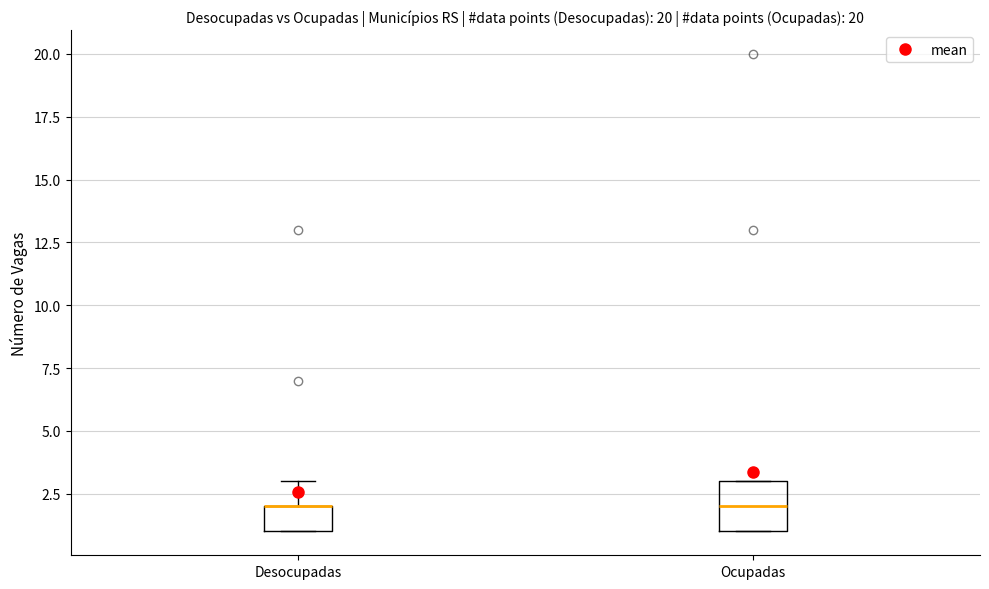

Reading left to right, transcribe this box plot: for each box, give where its median line is, the range the box spans, and where its two whiskers end, as read against the y-axis. The values are not printed on the chart, so give them approximately, as read against the axis.

Desocupadas: median 2 (drawn on the box's upper edge), box 1 to 2, whiskers 1 to 3
Ocupadas: median 2, box 1 to 3, whiskers 1 to 3